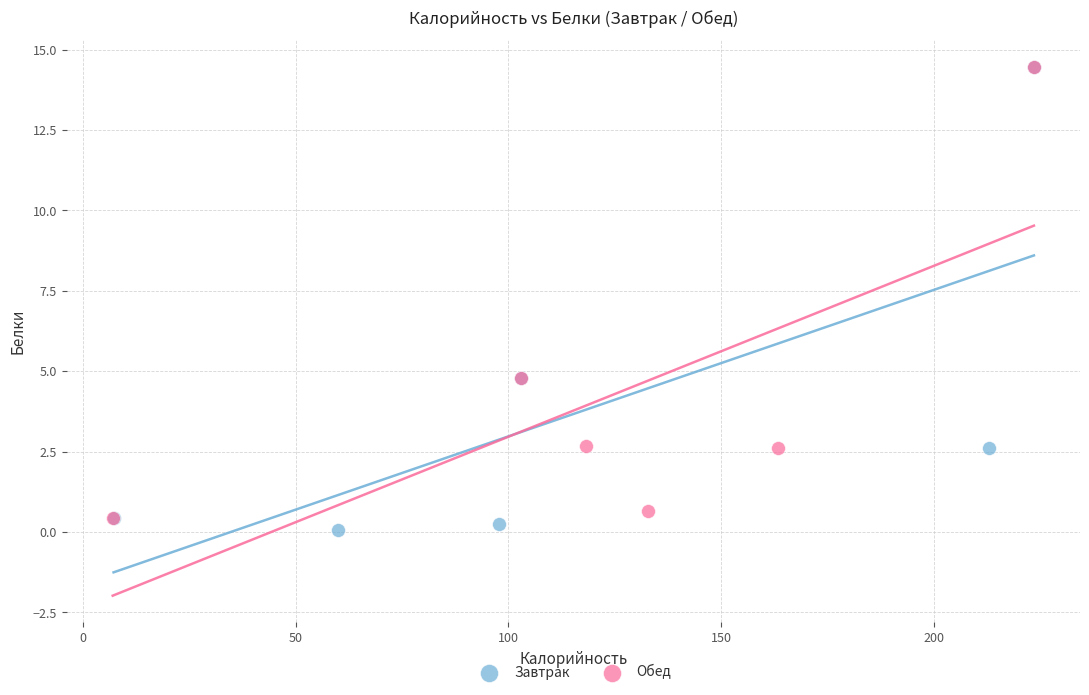

What are all the series names shown in the legend?

Завтрак, Обед